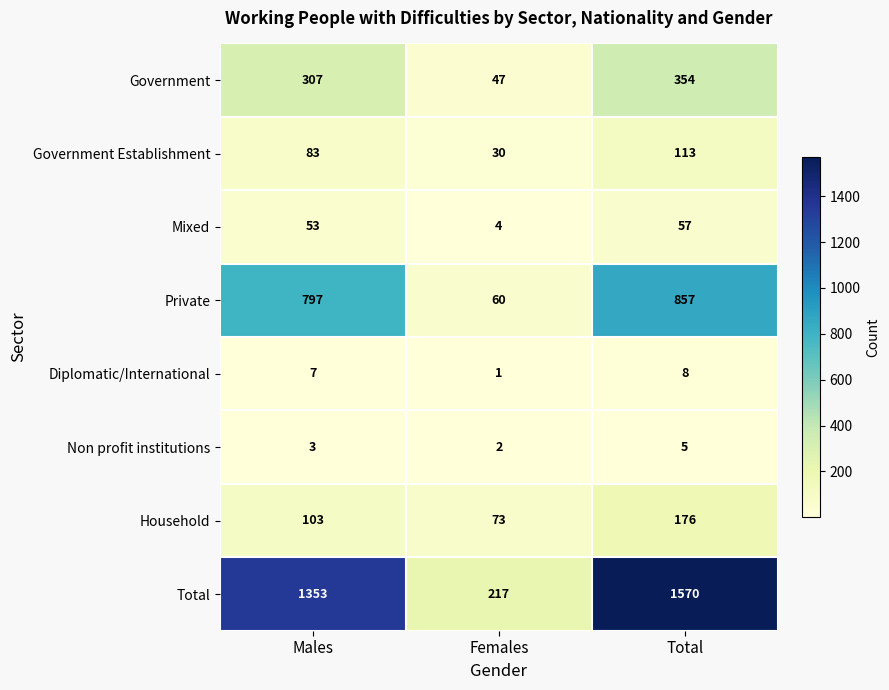

What is the total value across all series at Total?

3140